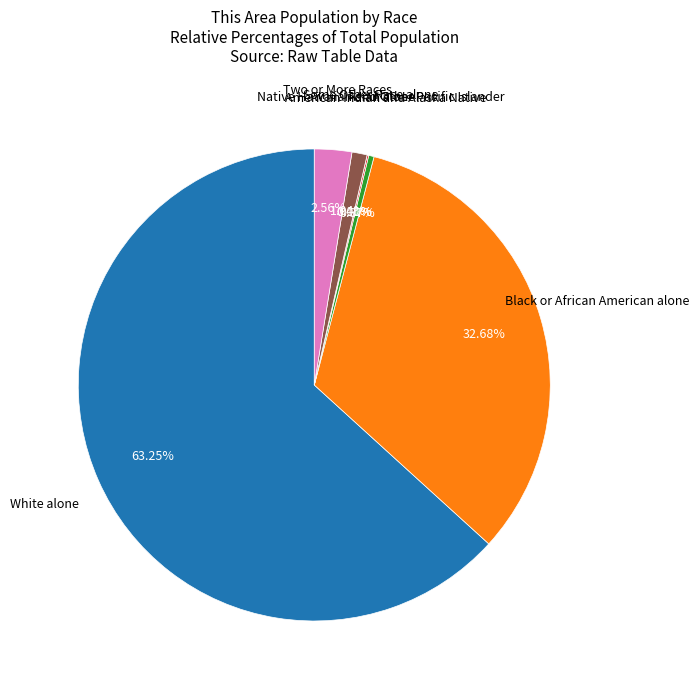

To the nearest percent, what is the difference between the largest and smallest slice percentages?

63%